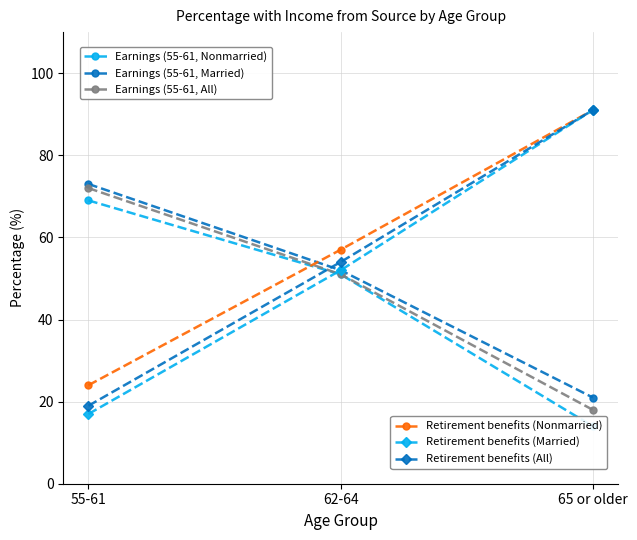

What is the label of the 2nd point from the right?

62-64